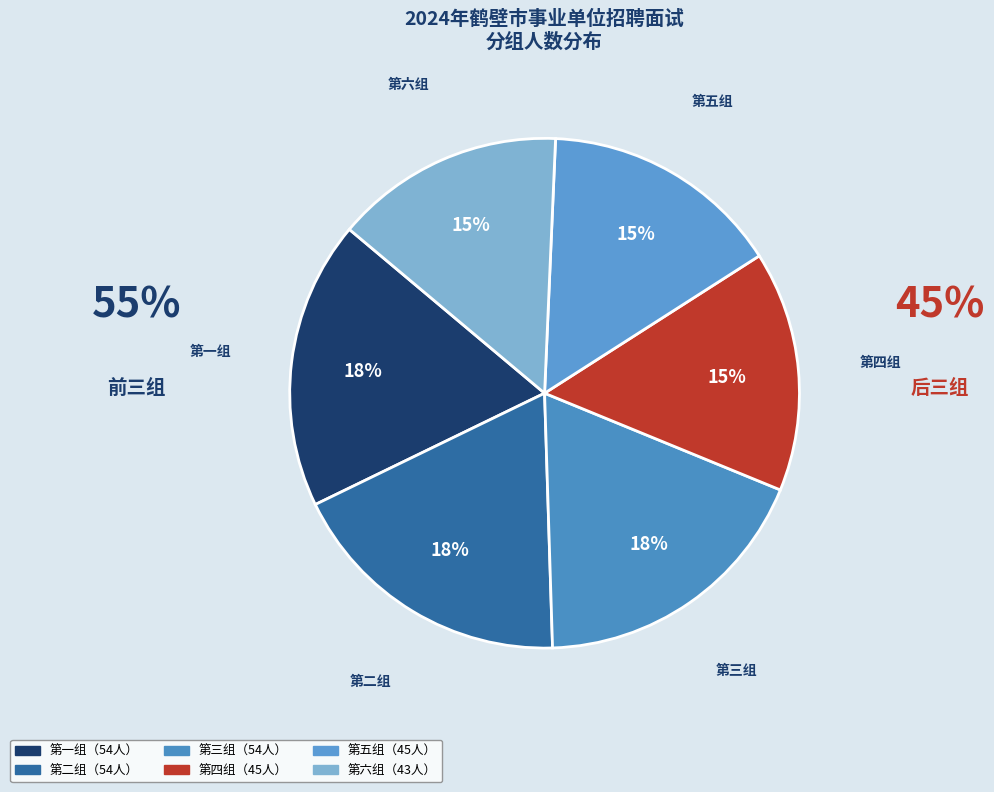

Is there a majority slice in this chart?

No